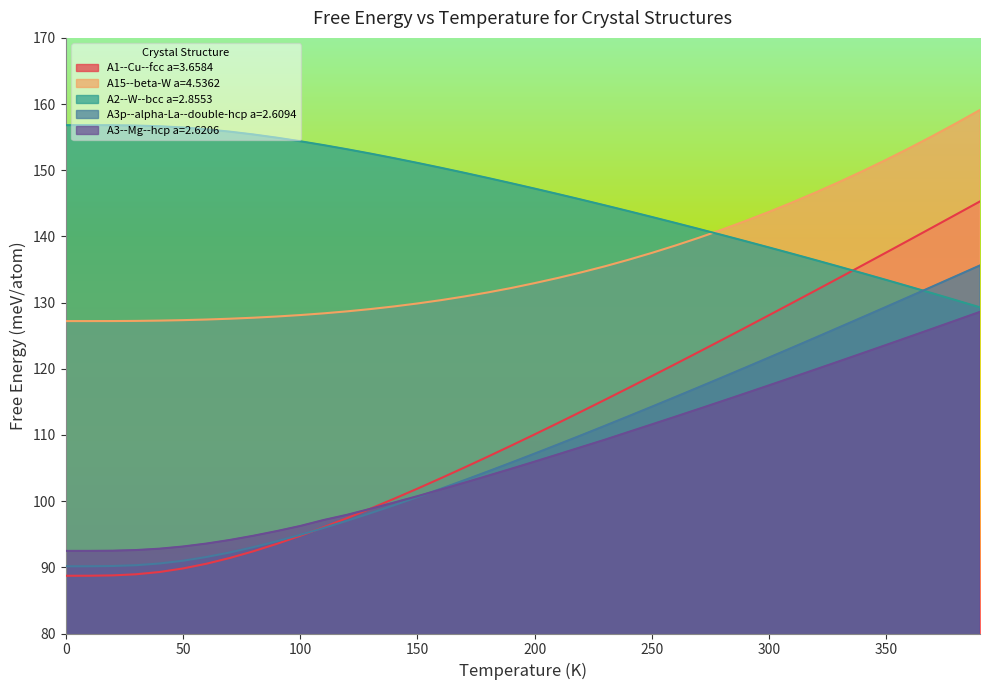

What is the spread (max minus min) of values at 280.0?

25.9